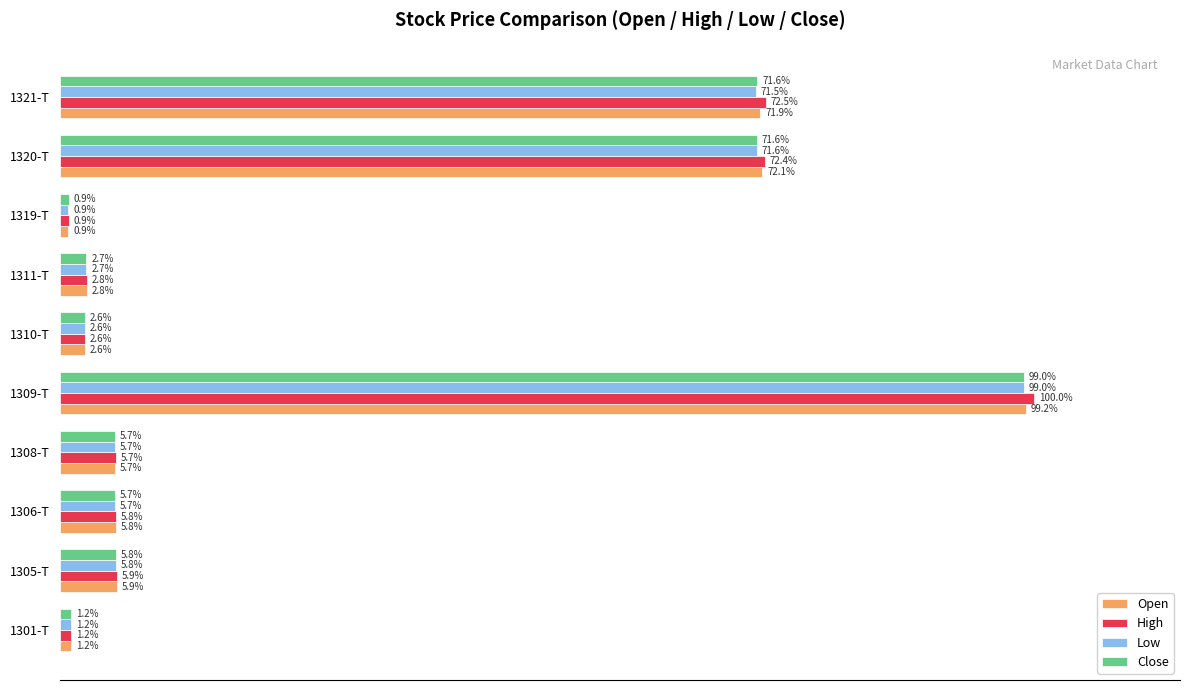

At which label does Open reach its peak?

1309-T